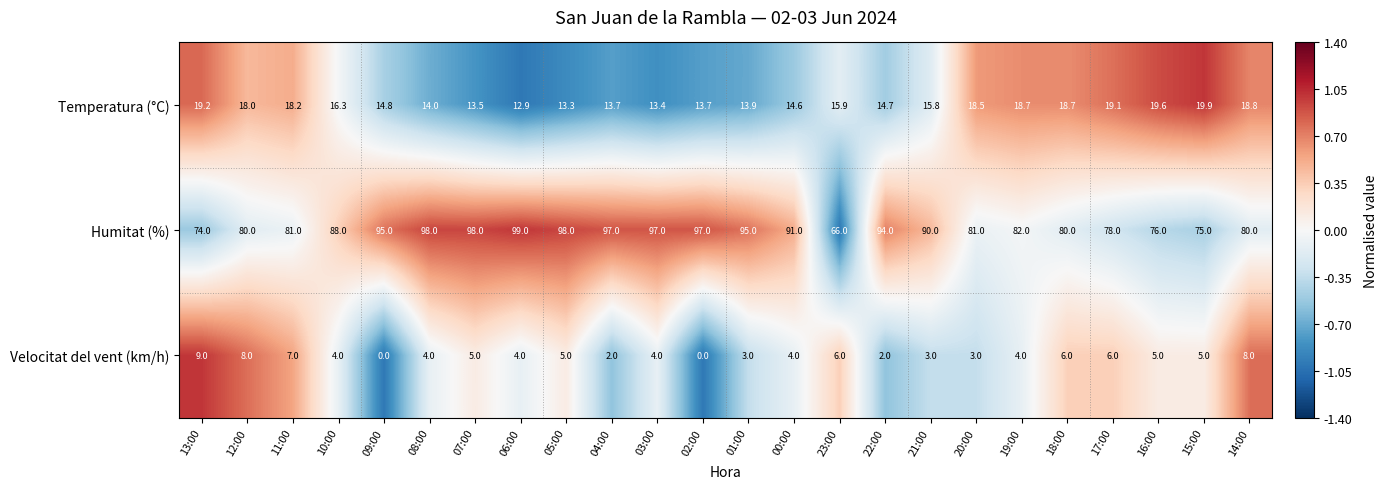

Rank the series at 15:00 from lowest to highest value.

Velocitat del vent (km/h), Temperatura (°C), Humitat (%)